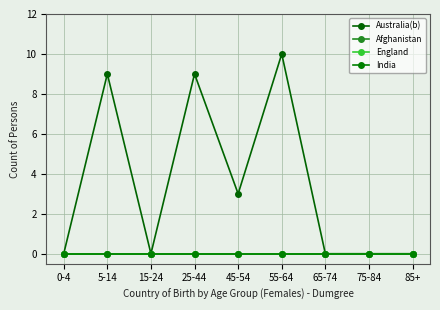

How many lines are shown in the chart?

4